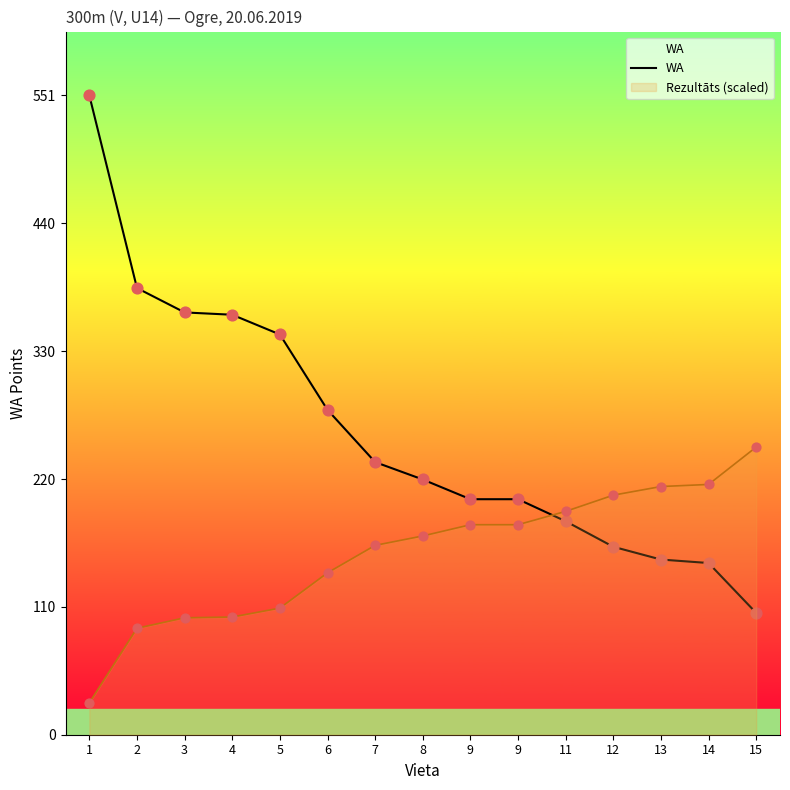

Approximately how many times larger is the value at 9 compared to 8?

0.9